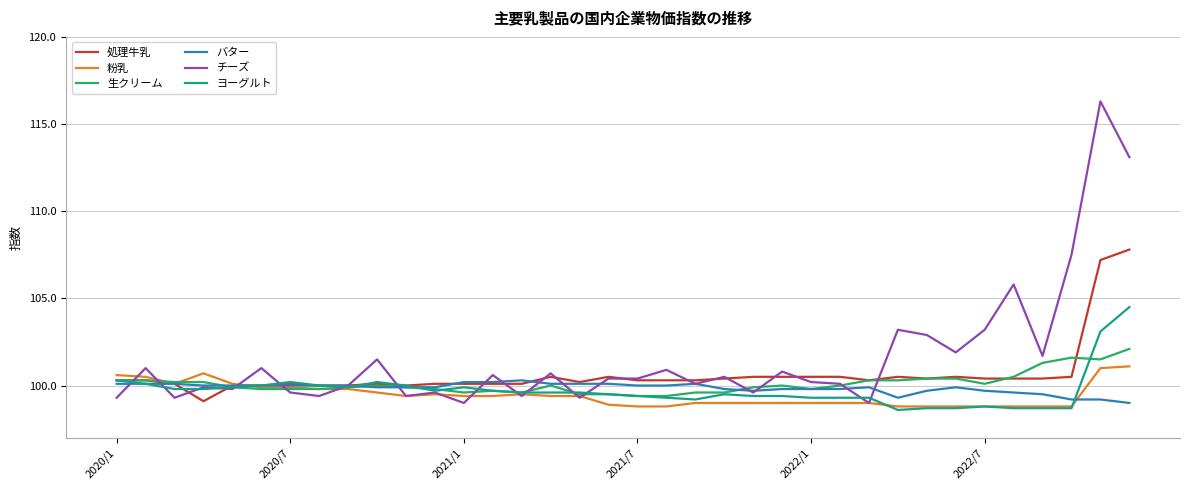

Which series ends up on top after the final intersection of 生クリーム and 処理牛乳?

処理牛乳